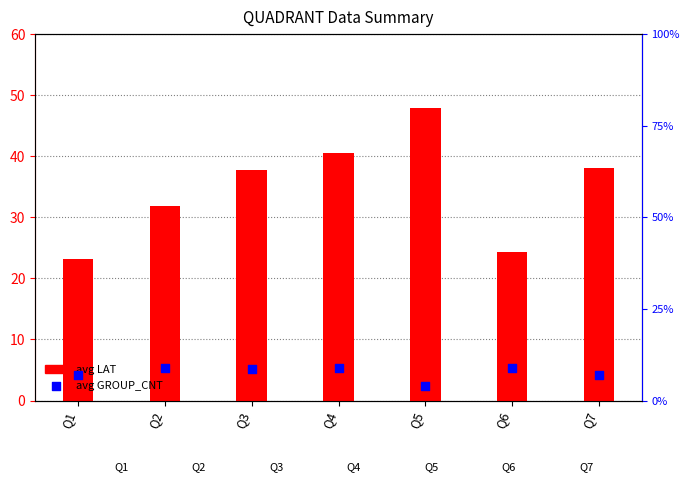

At which category is the sum across all series the highest?

Q4